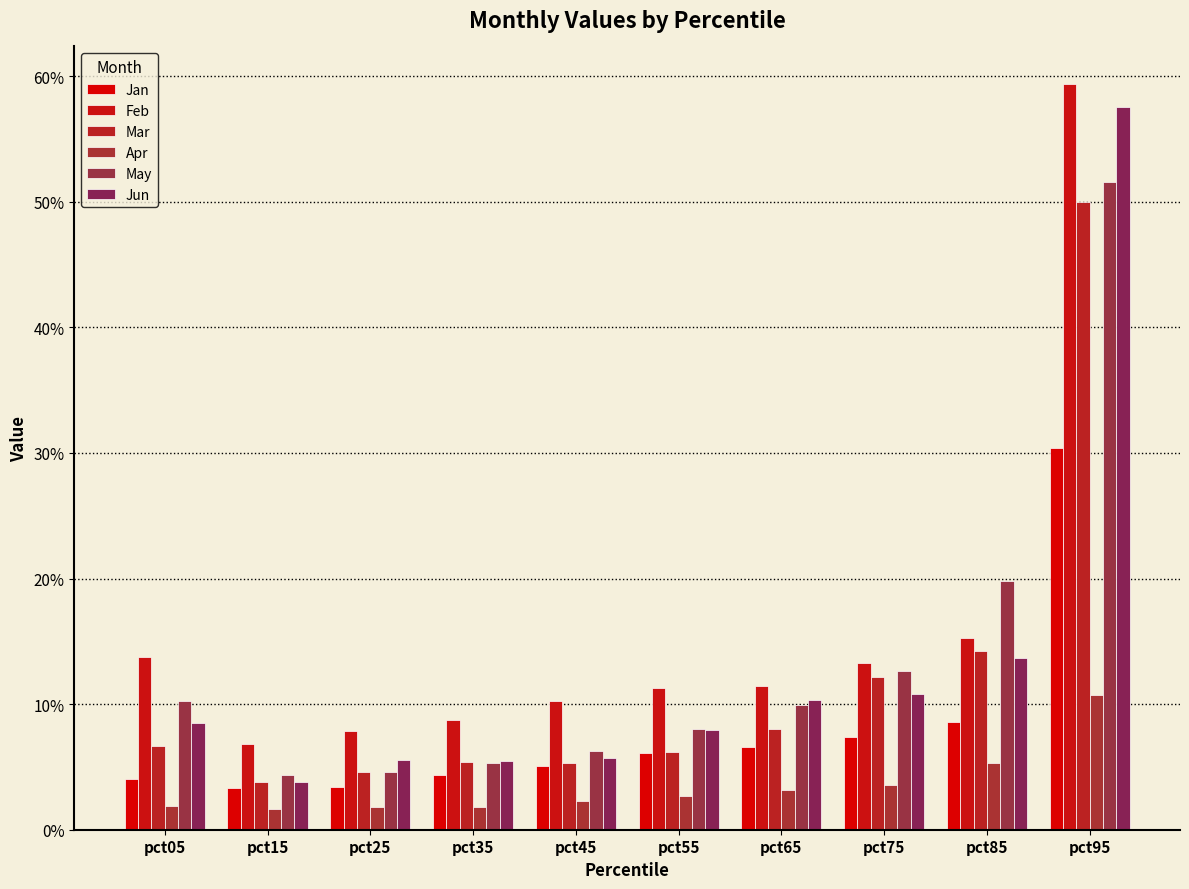

Which series has the widest spread of values?

Jun